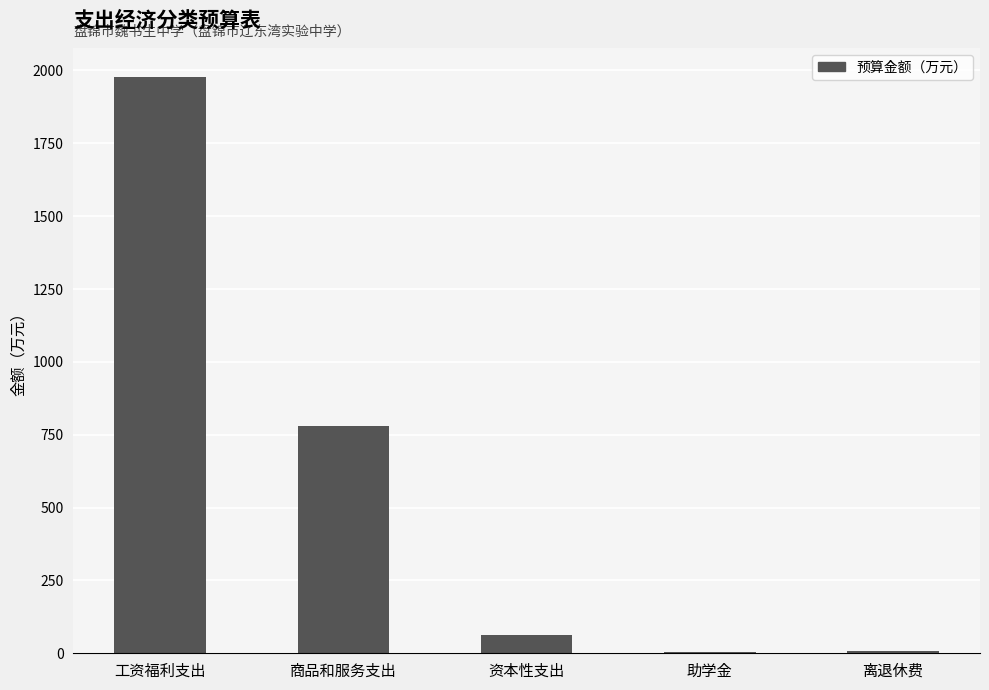

Read the value at 资本性支出.

61.5